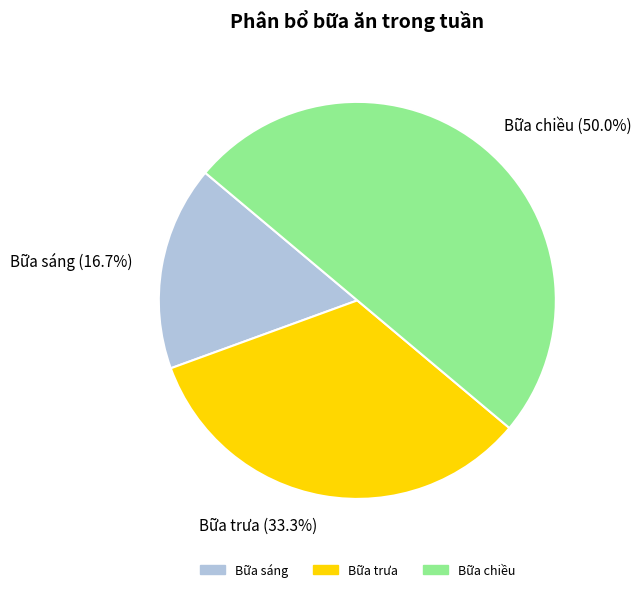

Combined, what portion of the pie is Bữa trưa and Bữa chiều?

83.3%